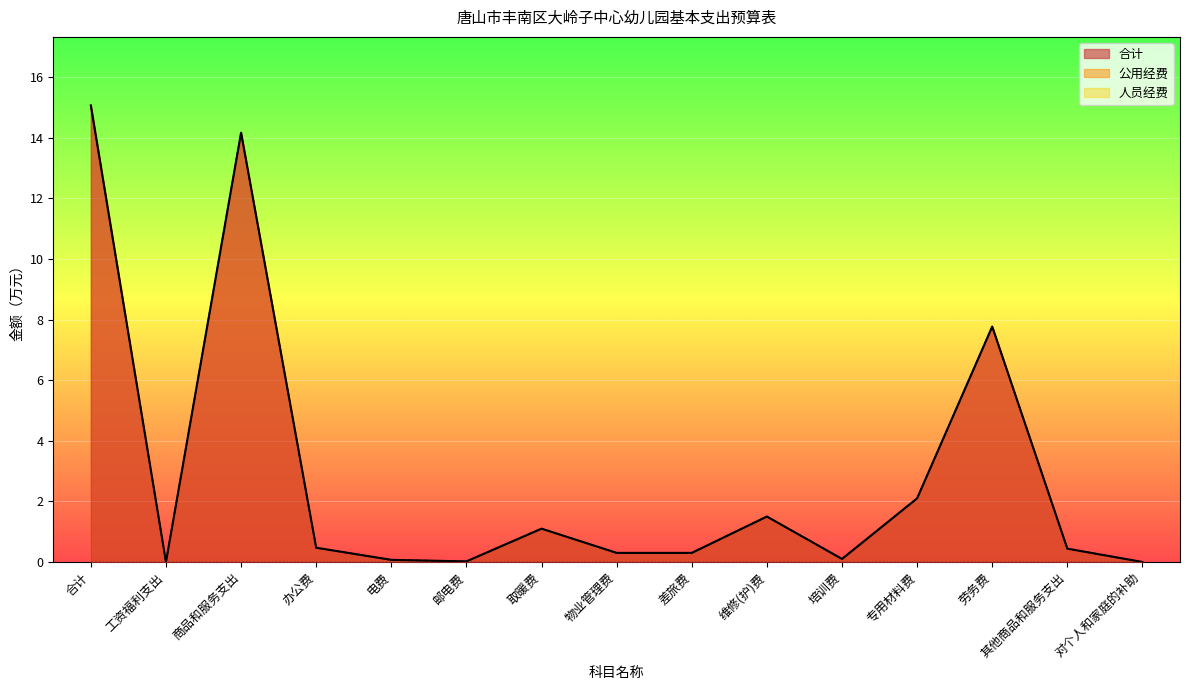

Reading left to right, extract all data points from this chart.

合计: 15.1	0.0	14.2	0.5	0.1	0.0	1.1	0.3	0.3	1.5	0.1	2.1	7.8	0.4	0.0
公用经费: 15.1	0.0	14.2	0.5	0.1	0.0	1.1	0.3	0.3	1.5	0.1	2.1	7.8	0.4	0.0